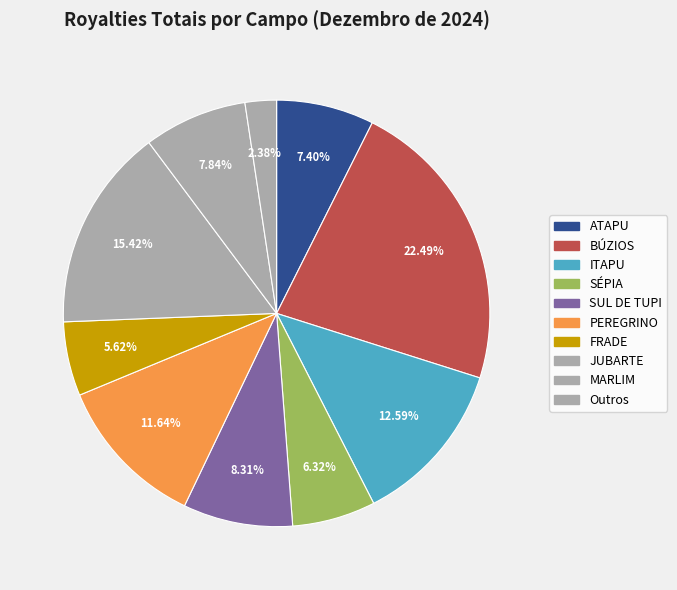

To the nearest percent, what is the average slice percentage?

10%